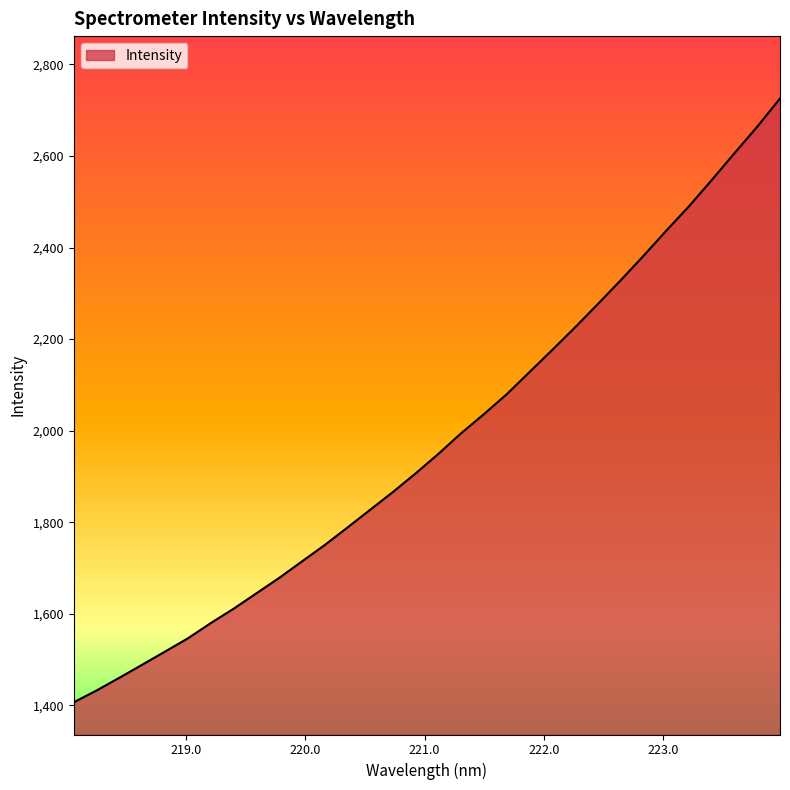

How many lines are shown in the chart?

1